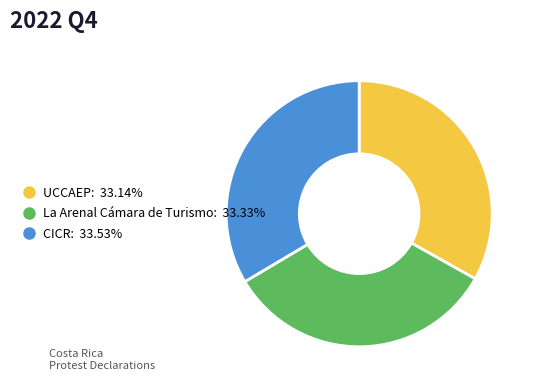

Approximately how many times larger is the value at UCCAEP compared to CICR?

1.0